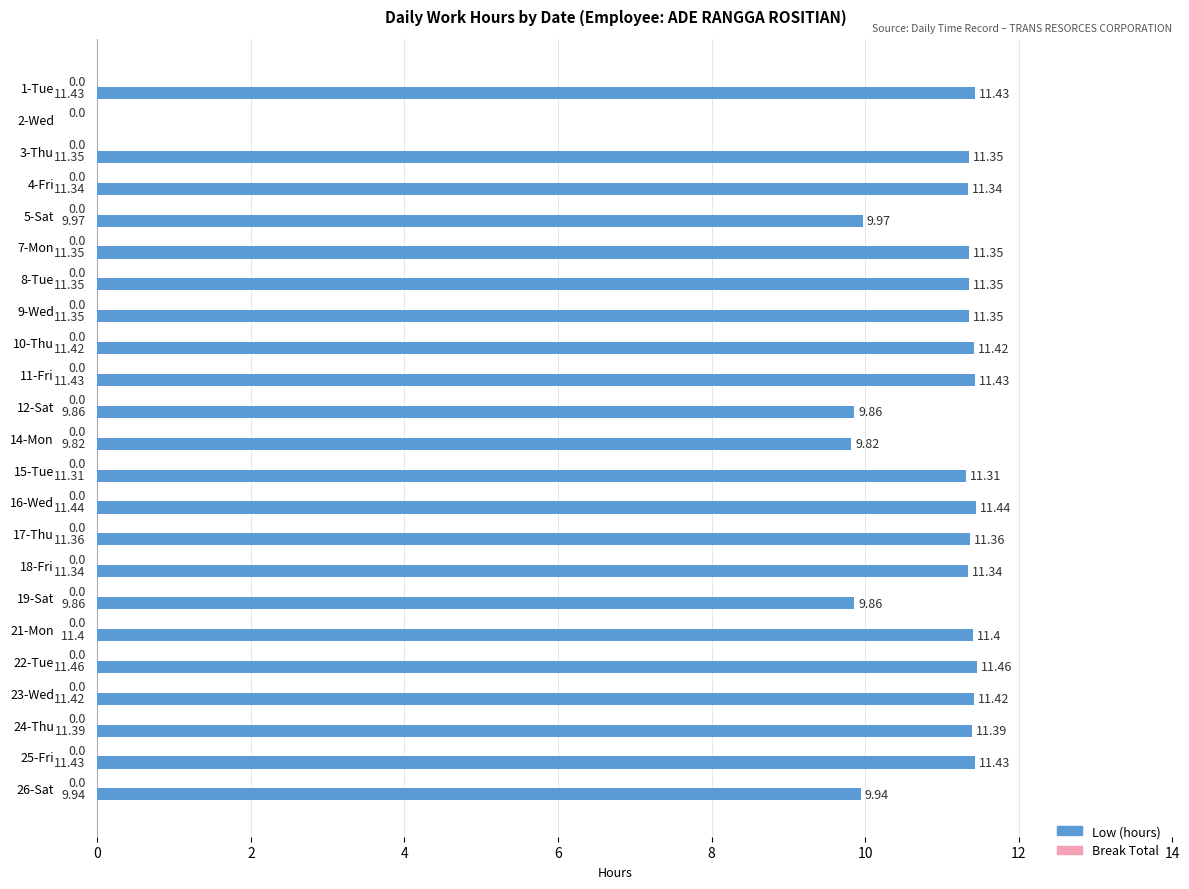

Approximately how many times larger is the value at 5-Sat compared to 7-Mon?

0.9